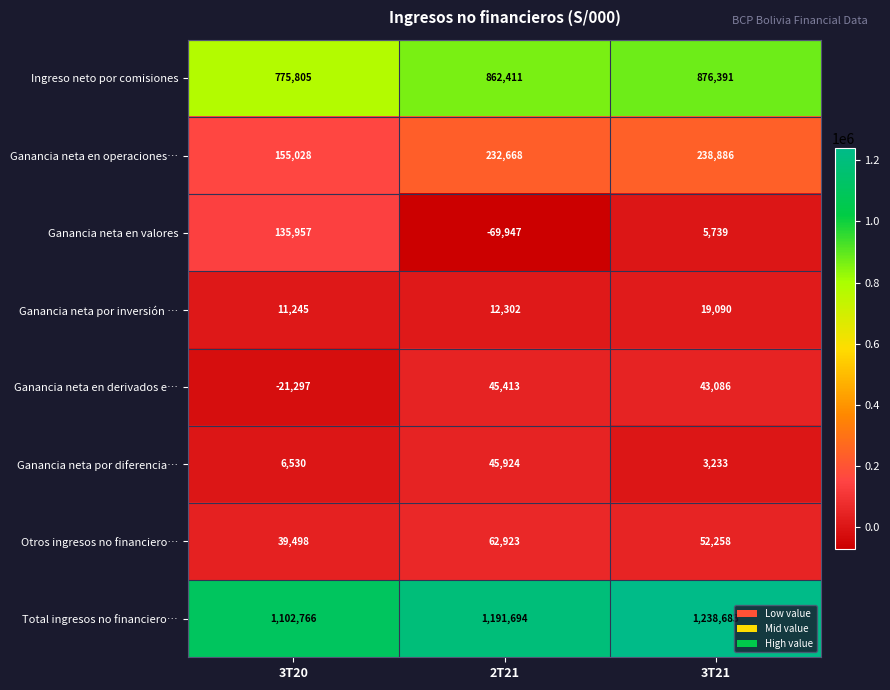

Reading right to left, list all the values displayed in this chart.

Ingreso neto por comisiones: 3T21=876391	2T21=862411	3T20=775805
Ganancia neta en operaciones…: 3T21=238886	2T21=232668	3T20=155028
Ganancia neta en valores: 3T21=5739	2T21=-69947	3T20=135957
Ganancia neta por inversión …: 3T21=19090	2T21=12302	3T20=11245
Ganancia neta en derivados e…: 3T21=43086	2T21=45413	3T20=-21297
Ganancia neta por diferencia…: 3T21=3233	2T21=45924	3T20=6530
Otros ingresos no financiero…: 3T21=52258	2T21=62923	3T20=39498
Total ingresos no financiero…: 3T21=1238683	2T21=1191694	3T20=1102766